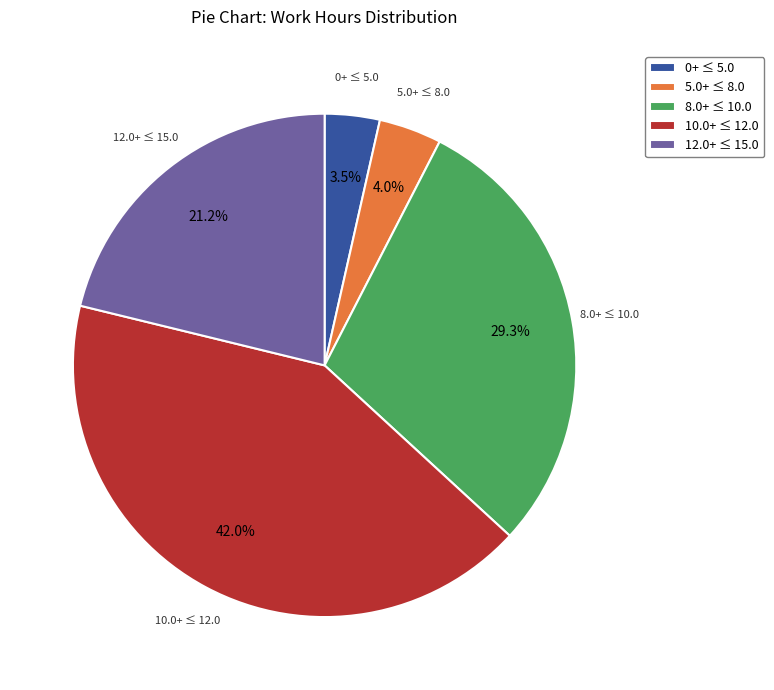

How many segments does this pie chart have?

5